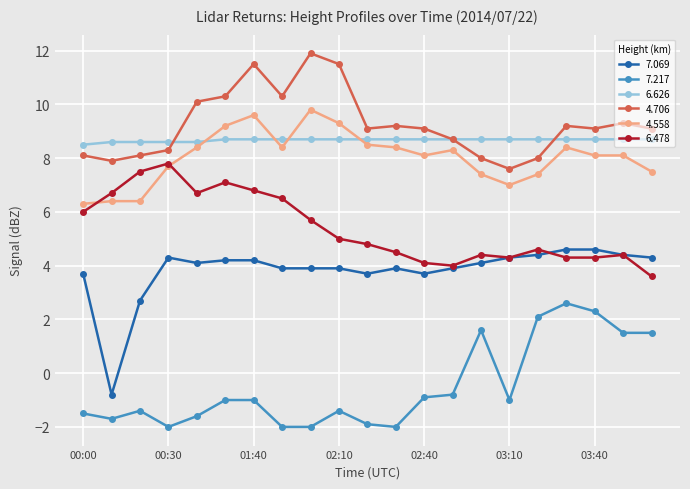

Which series has the largest range (max minus min)?

7.069